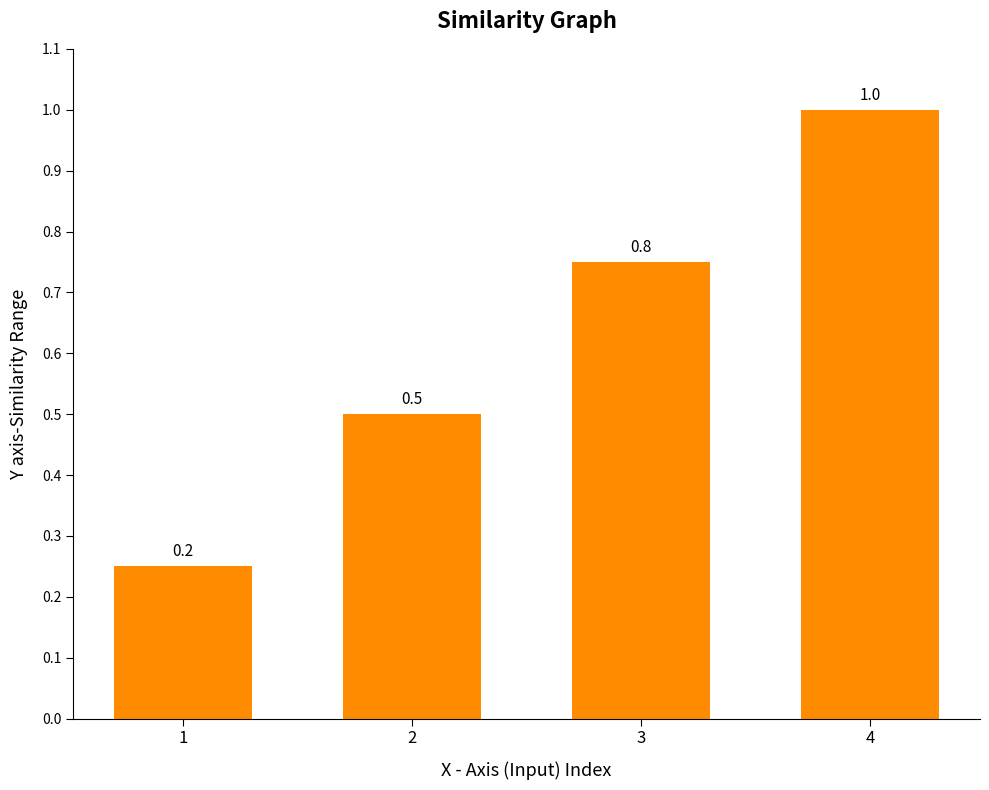

What value does the data have at 3?

0.8